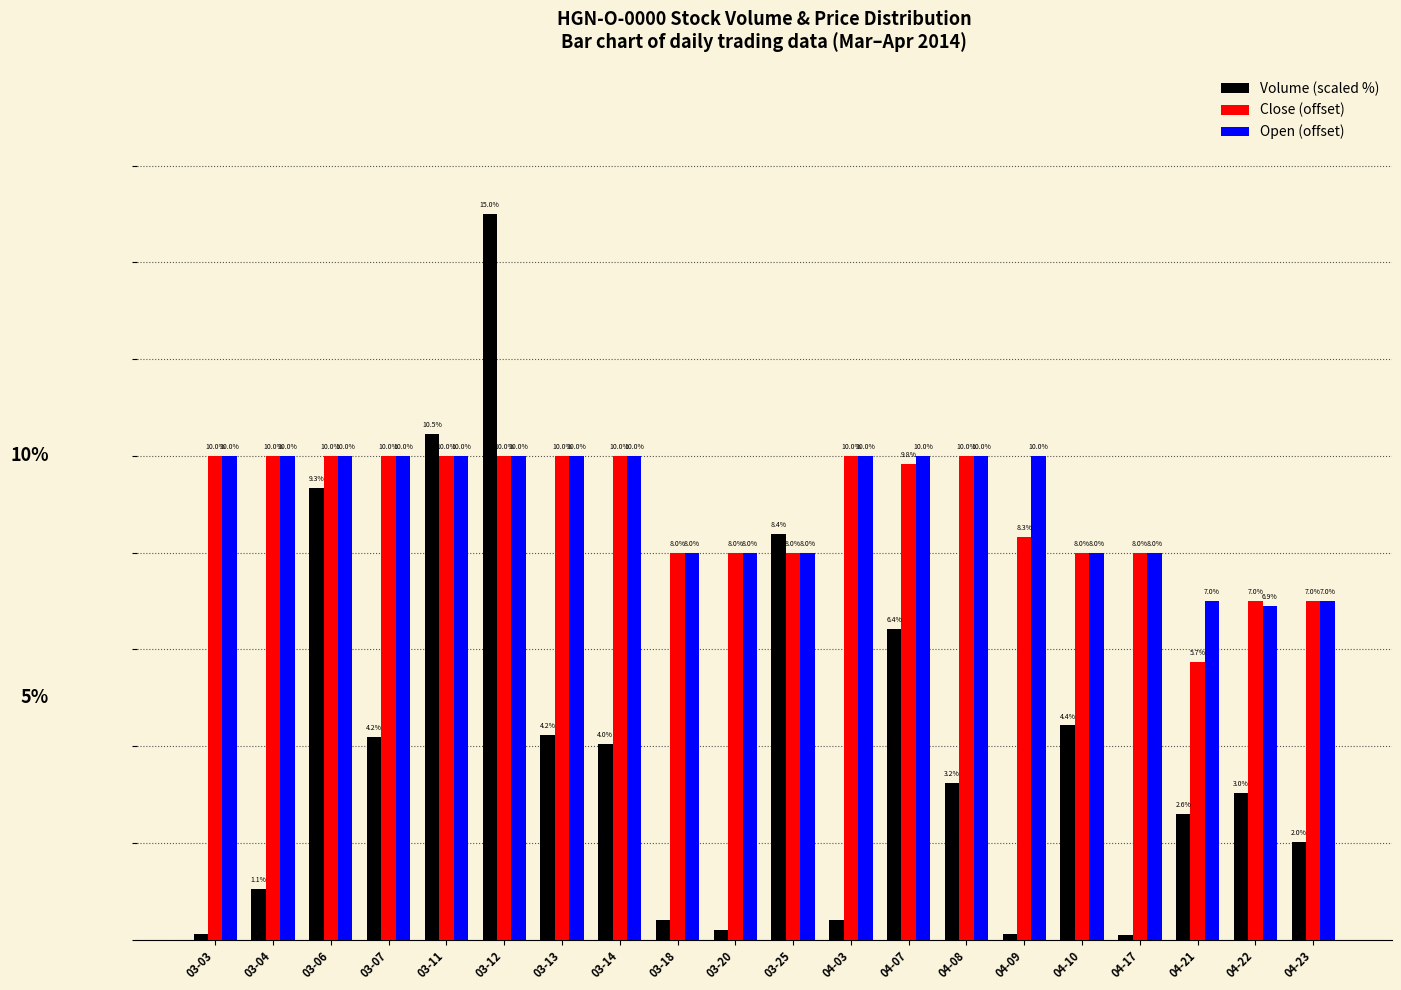

Which series has the widest spread of values?

Volume (scaled %)